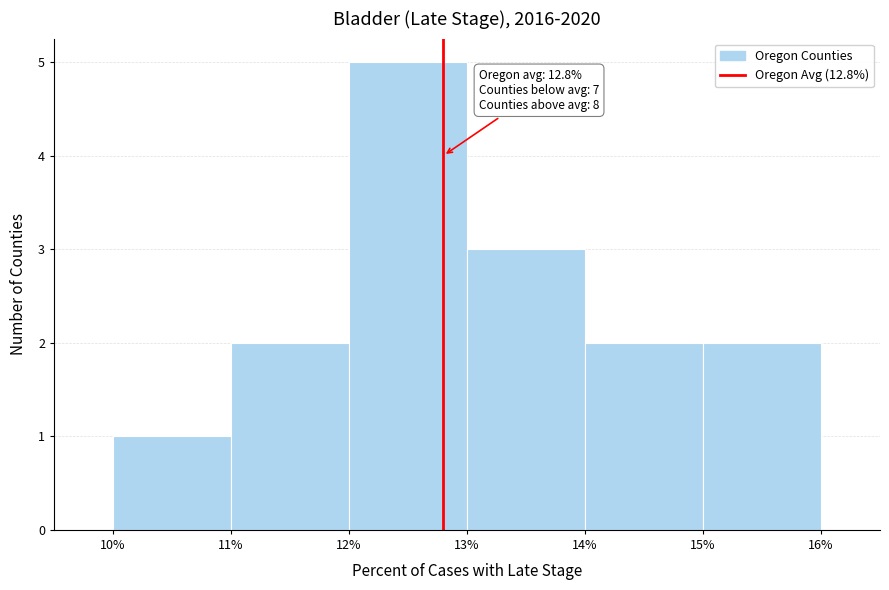

Which range on the x-axis has the tallest bar?

12% to 13%